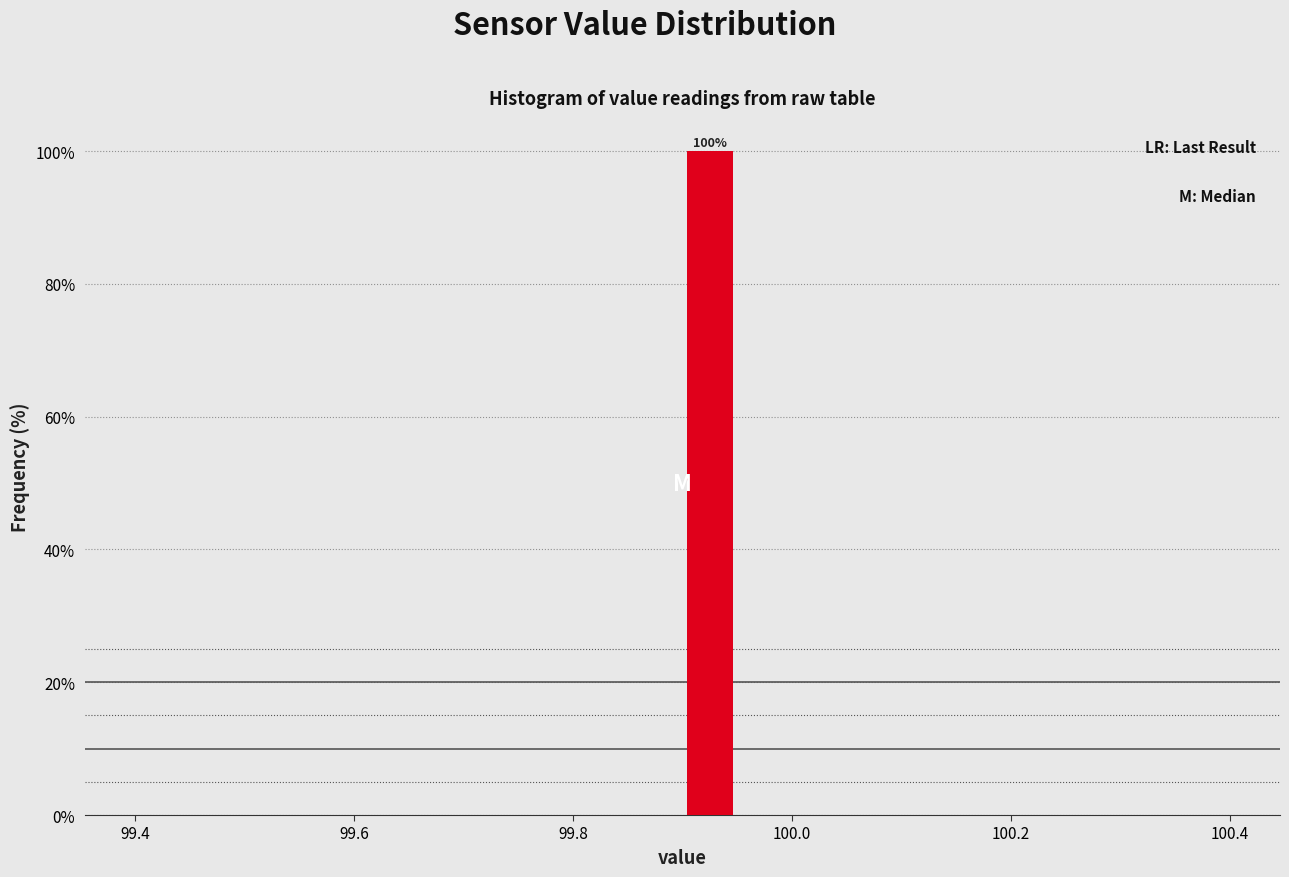

Around what value on the x-axis is the tallest bar? Give the approximate position of its centre, as read against the axis.

99.92